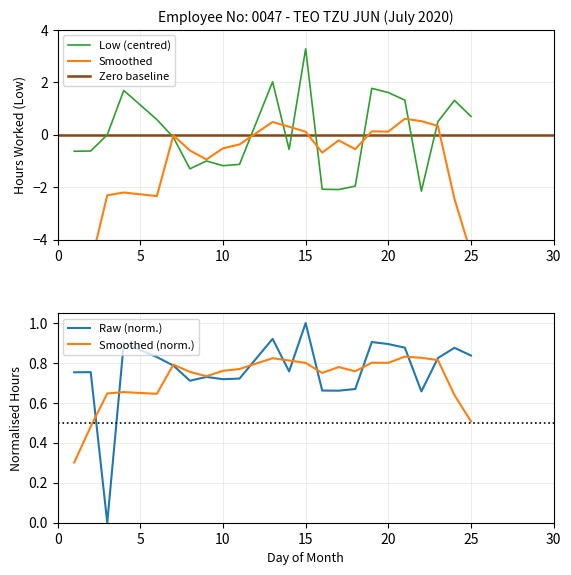

True or false: the data shows 0.3 at 4.

False